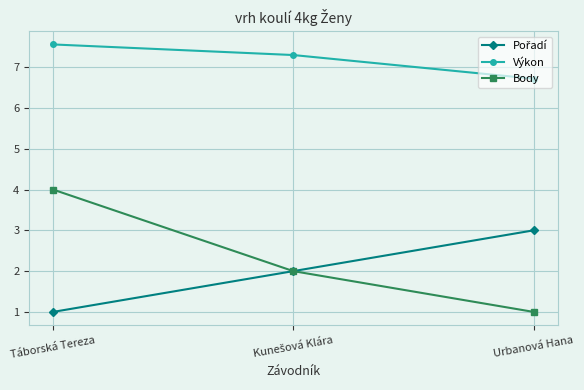

What position from the left is Táborská Tereza?

1